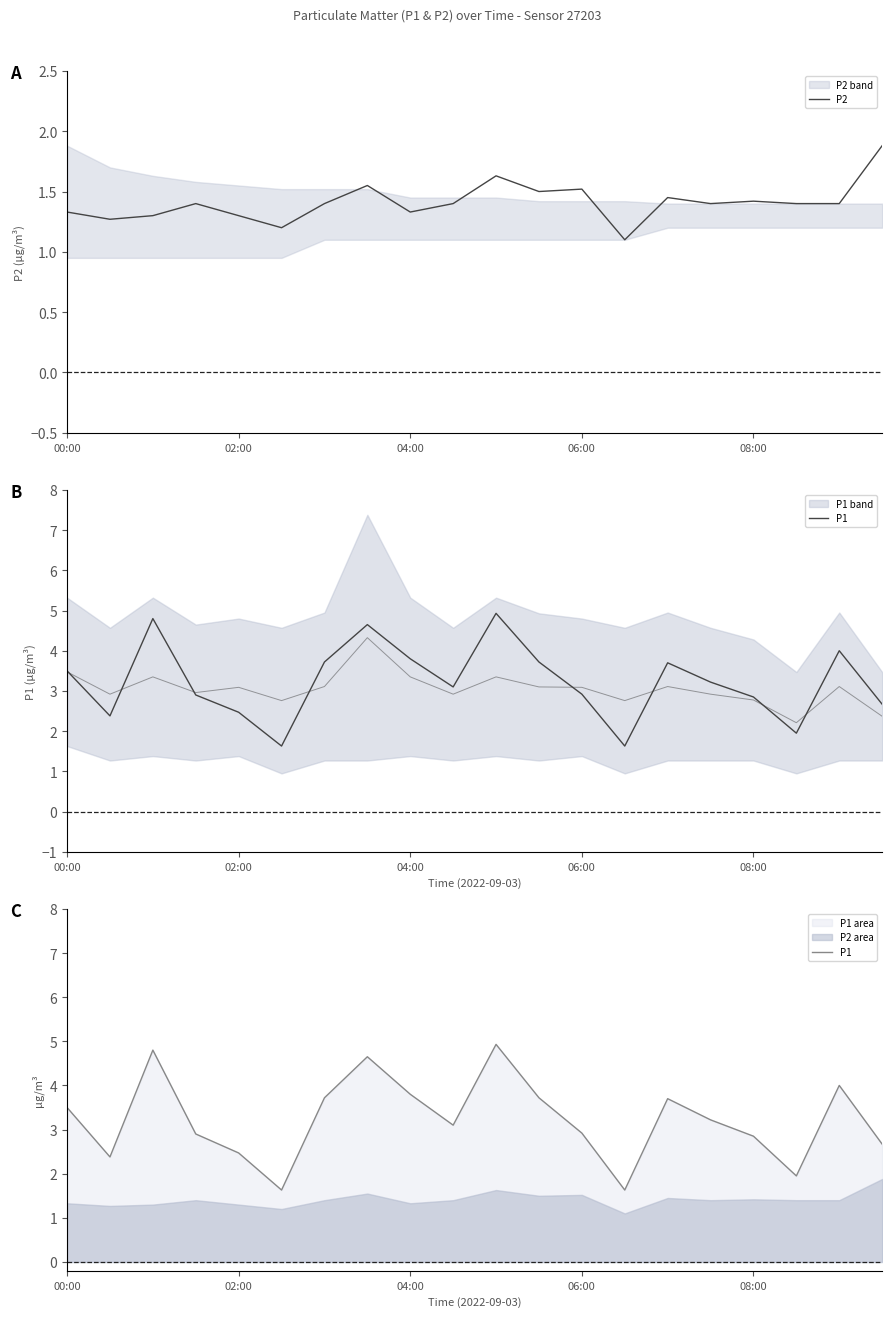

True or false: P1 has a value of 1.5 at 04:00.

False